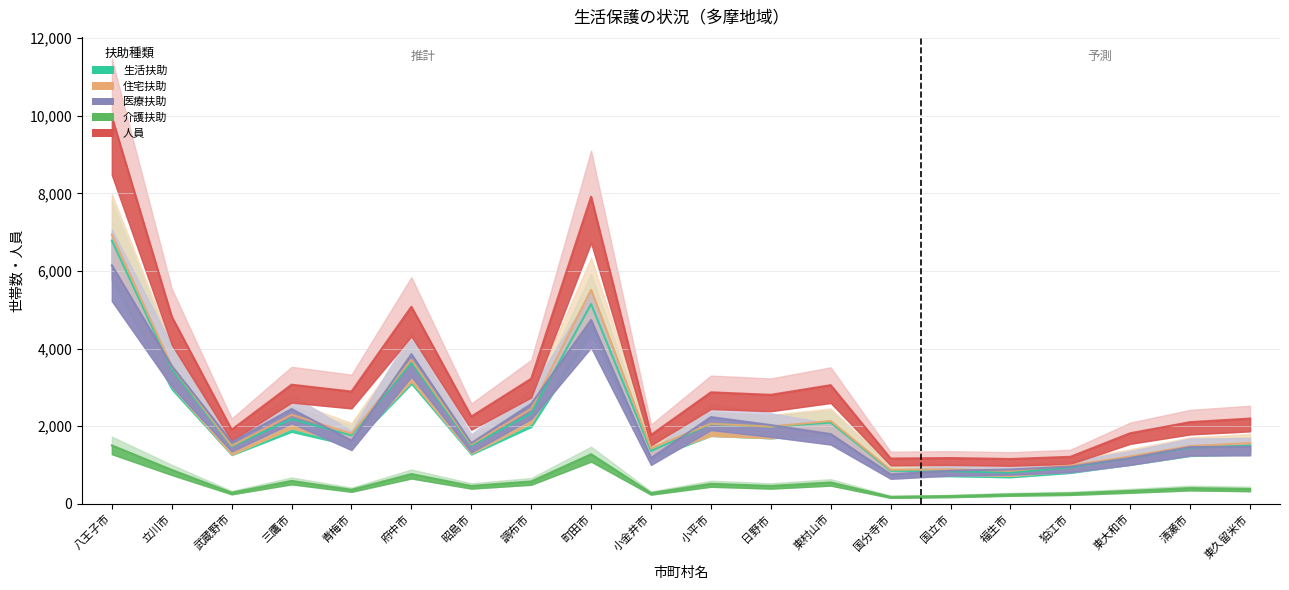

How many lines are shown in the chart?

5